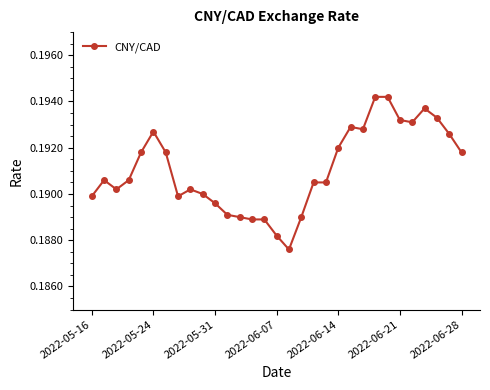

What is the sum of all values?

5.9